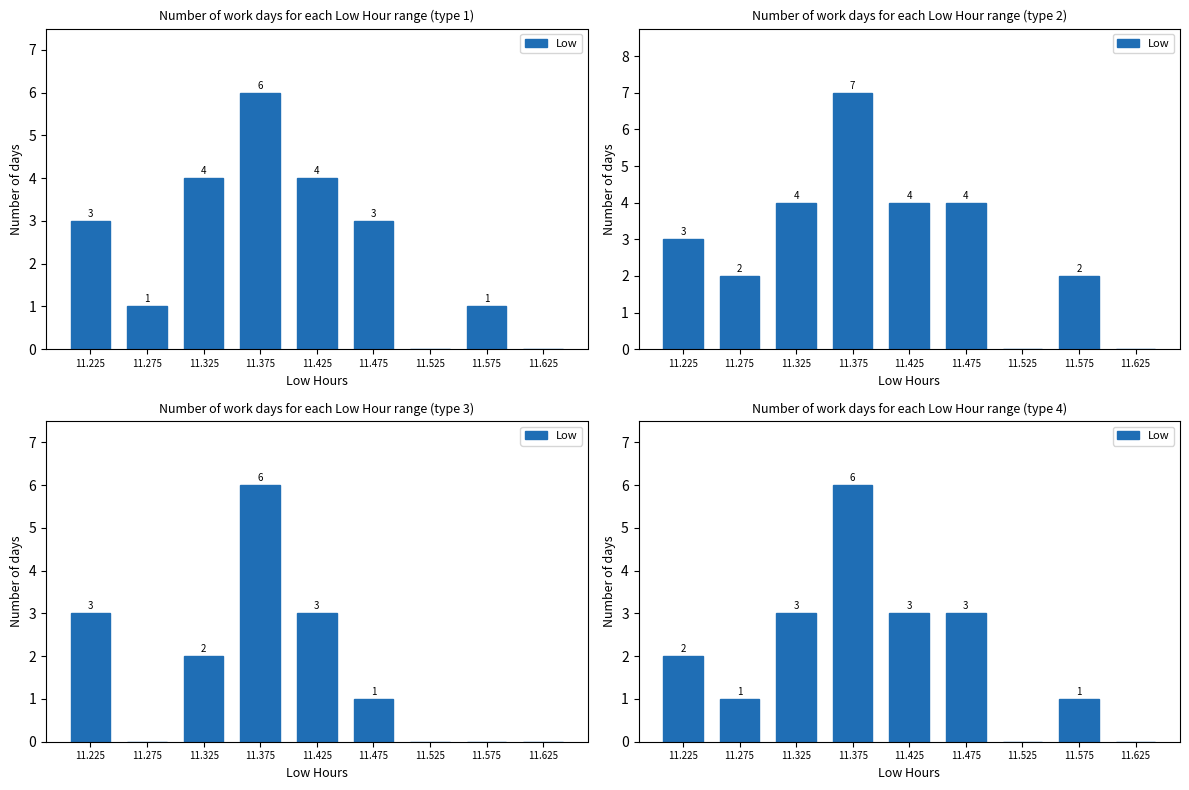

Reading right to left, list all the values displayed in this chart.

0	1	0	3	3	6	3	1	2